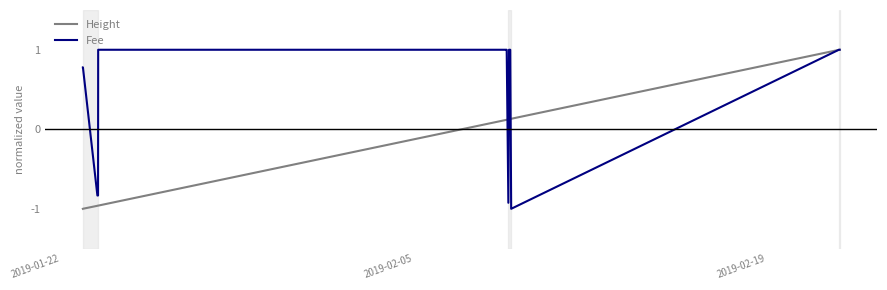

Which series has the largest total across all categories?

Fee